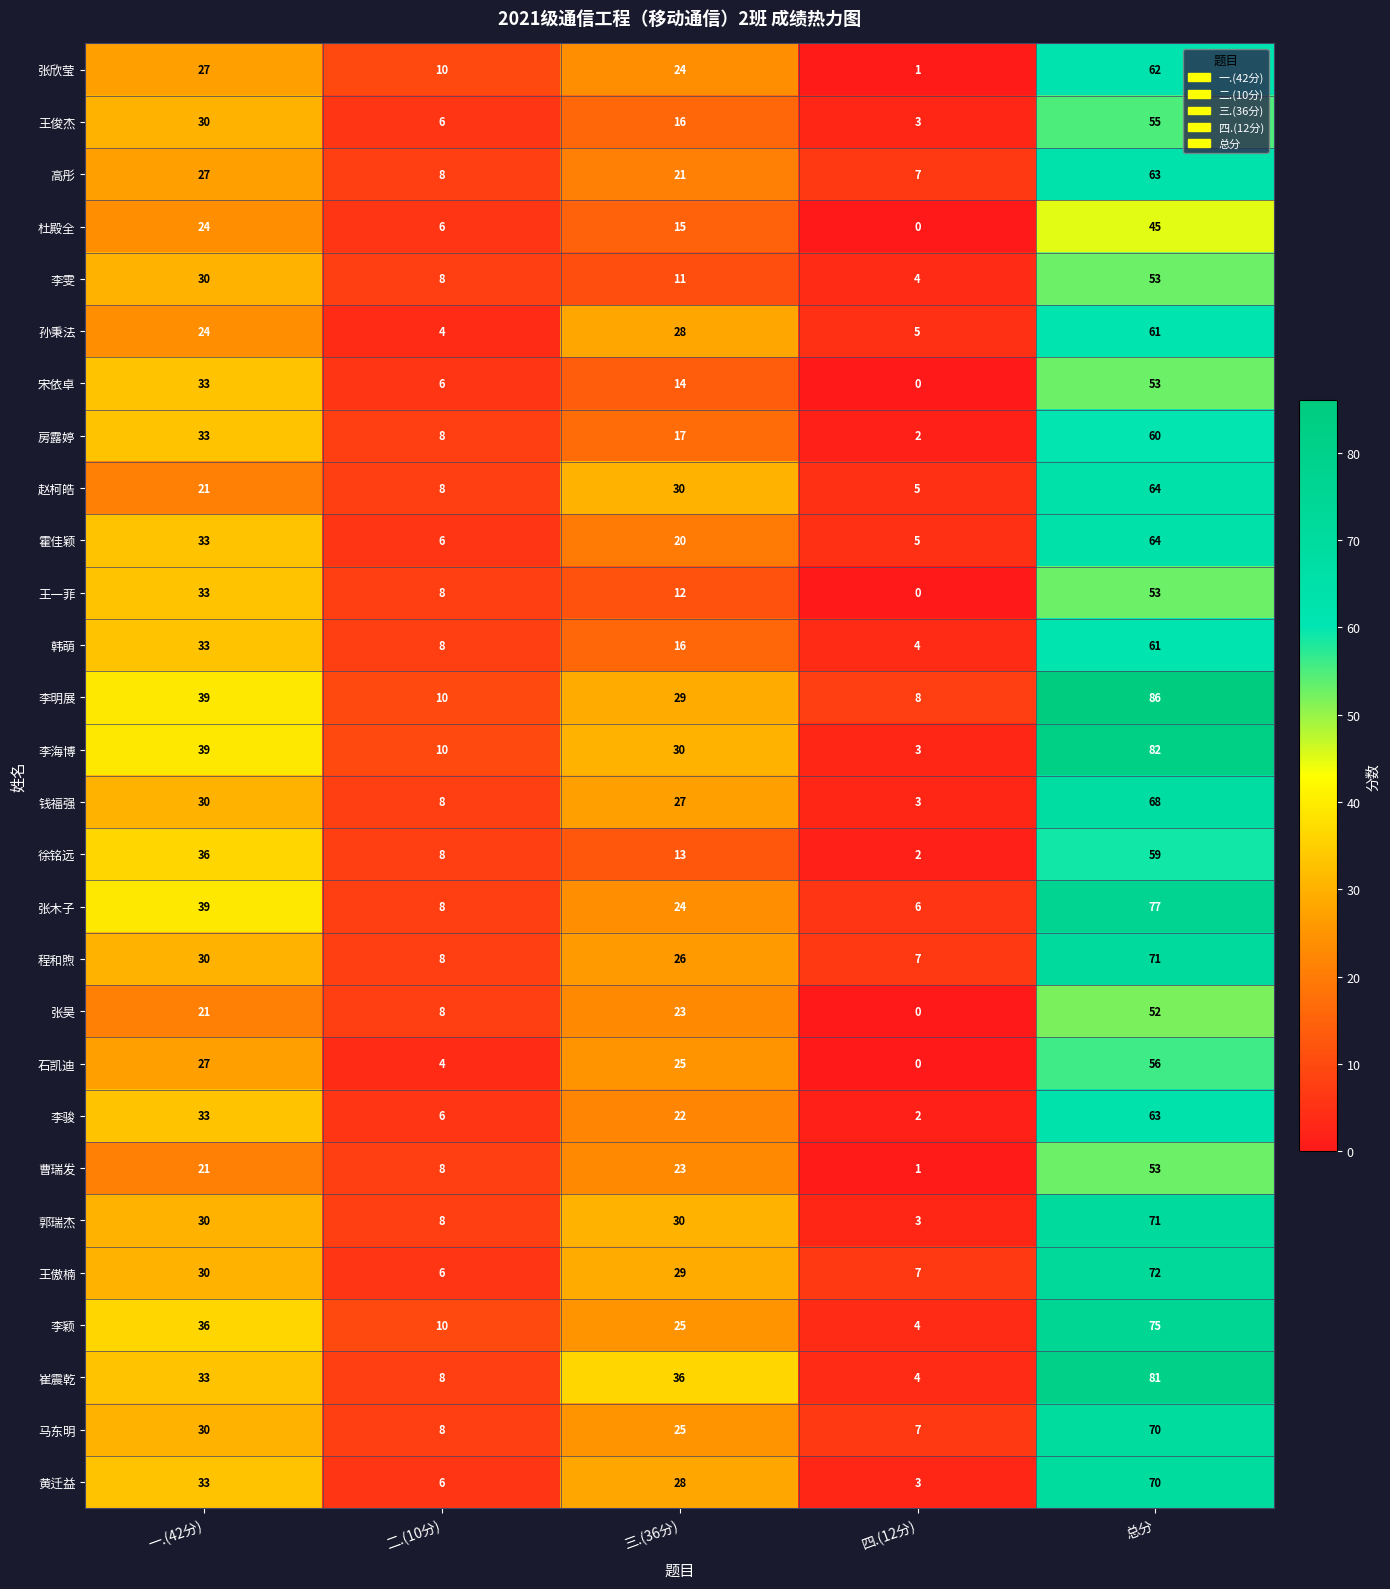

Which label corresponds to the largest value in the chart?

总分